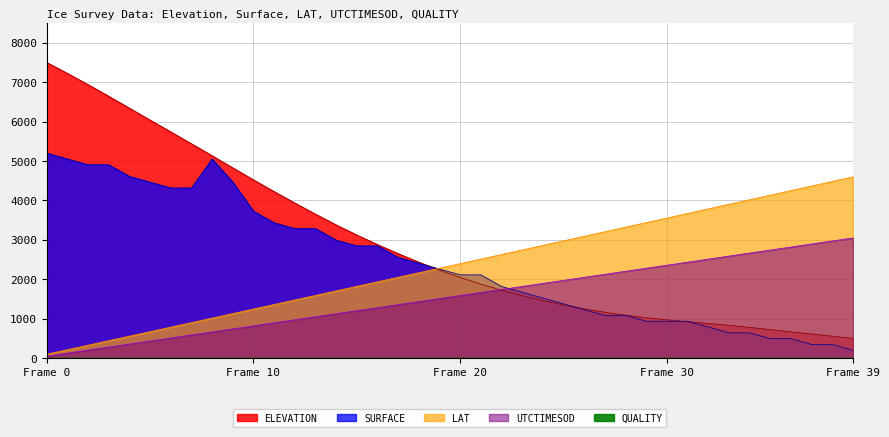

The value of UTCTIMESOD at 29 is 2280.8. True or false?

True